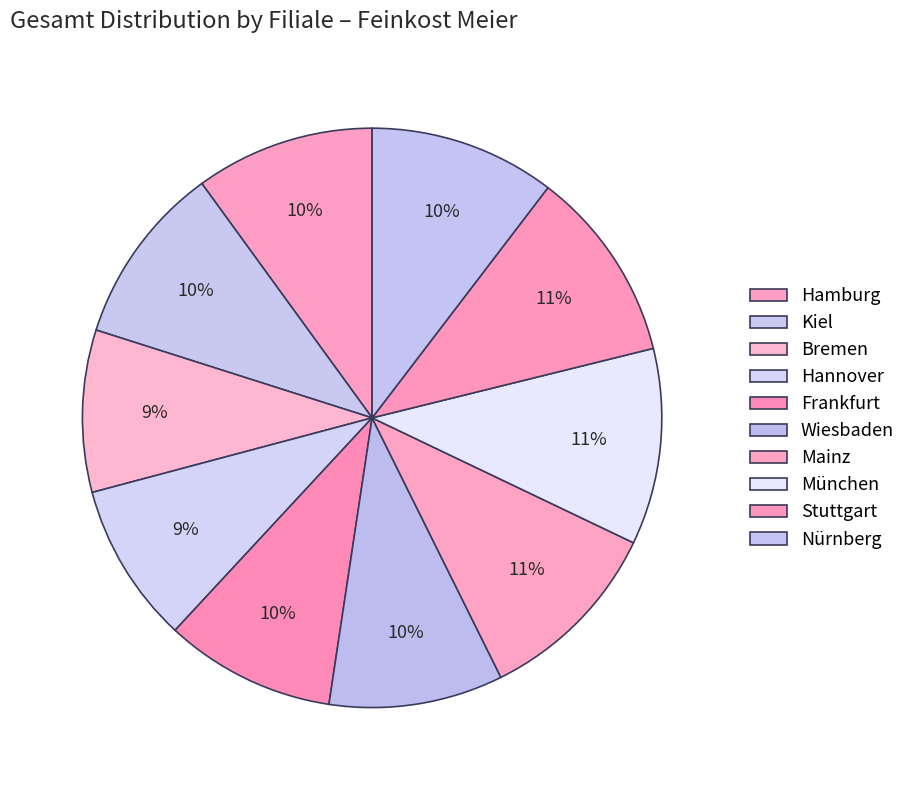

Combined, what portion of the pie is Mainz and Nürnberg?

21.0%